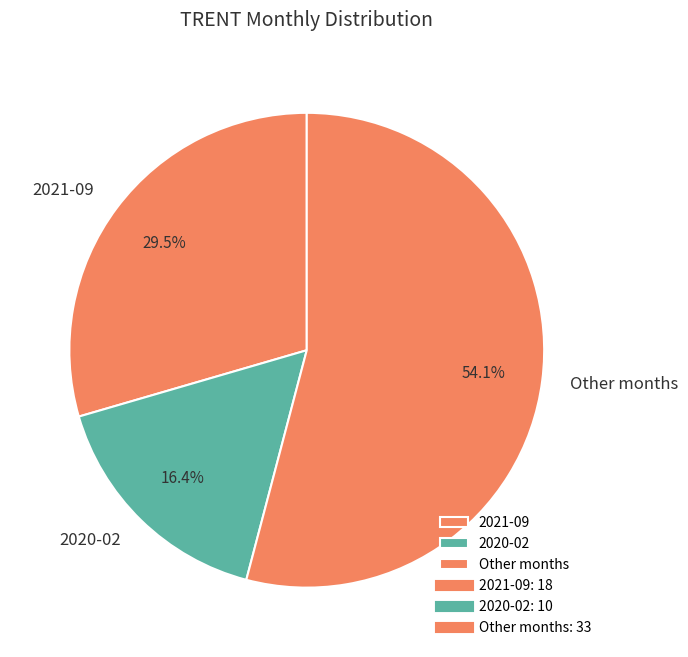

Rank the categories by value from highest to lowest.

Other months, 2021-09, 2020-02